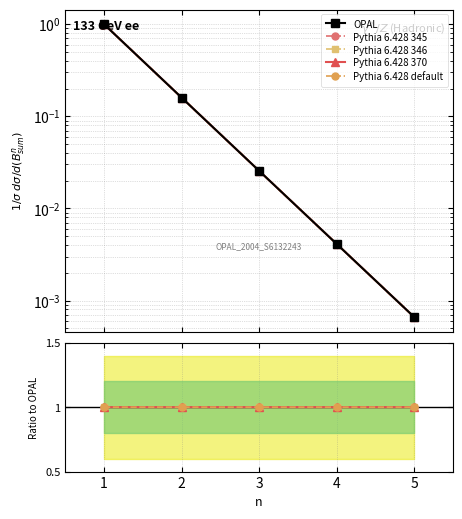

The value of Pythia 6.428 default at 5 is 1.0. True or false?

True